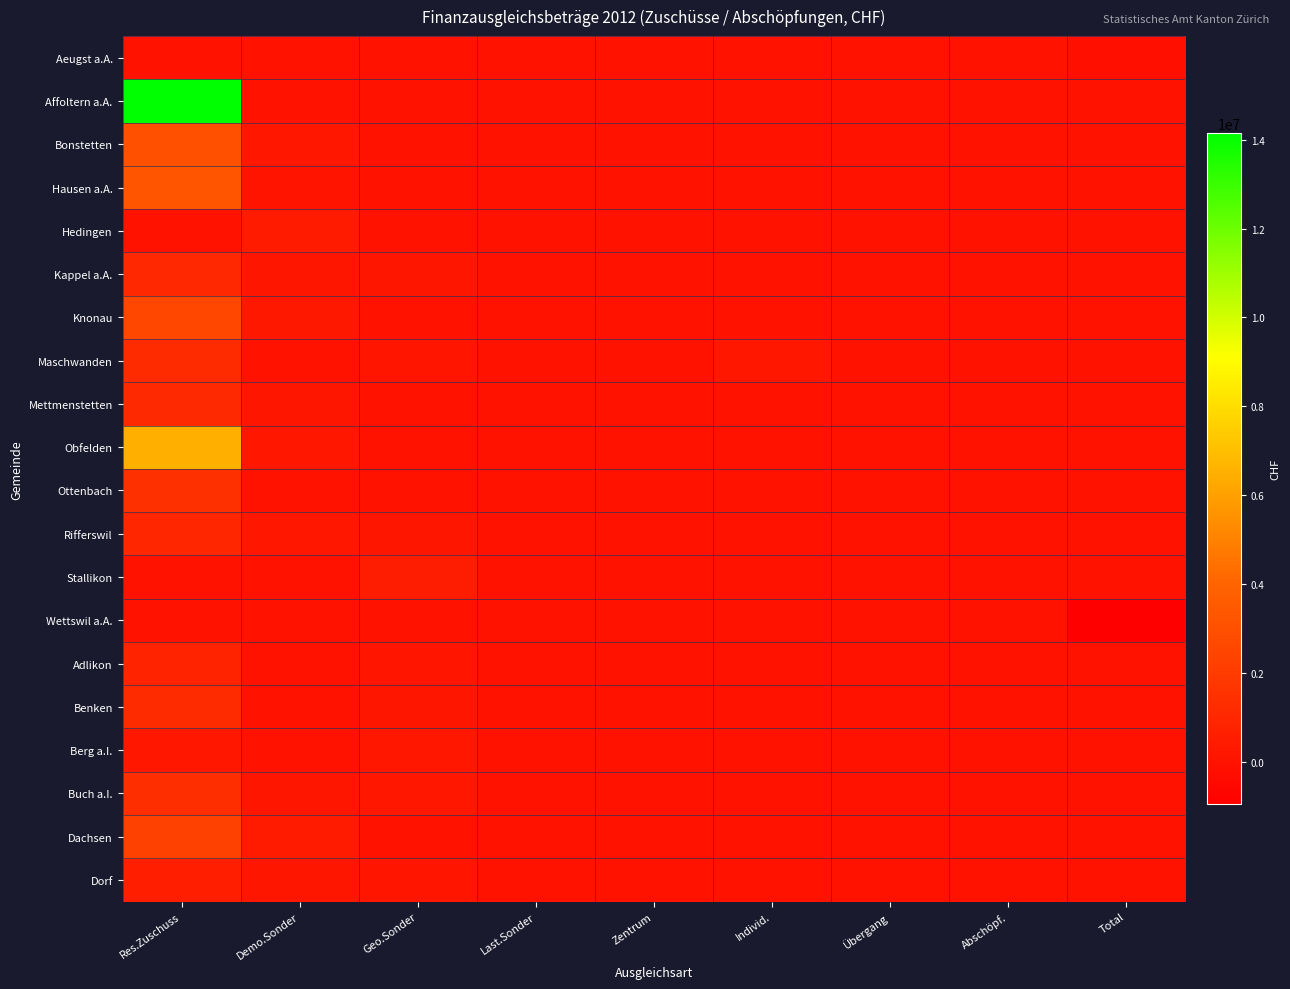

At which category is the sum across all series the highest?

Res.Zuschuss